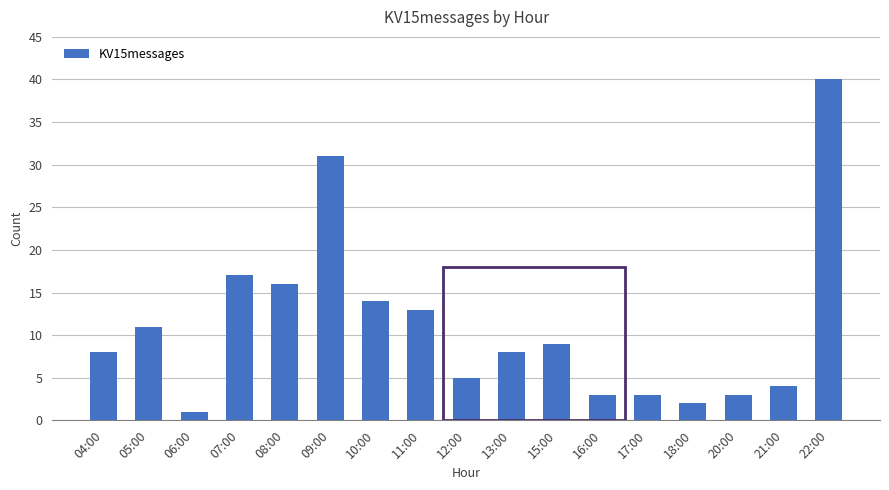

Does the chart contain stacked bars?

No